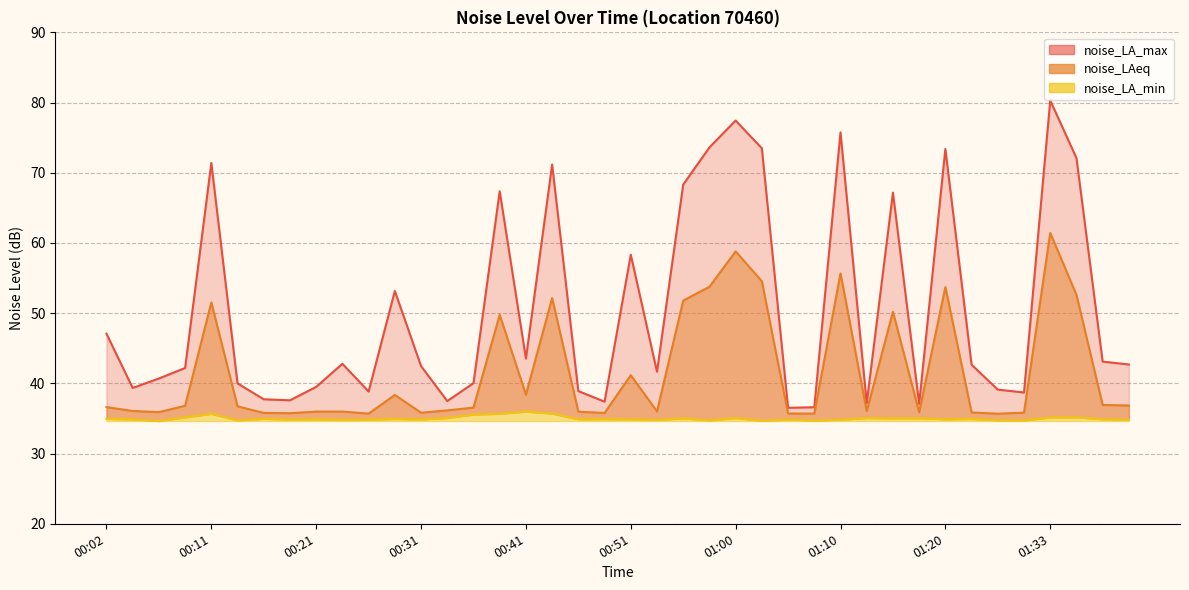

How many values in the noise_LAeq series exceed 36?

25